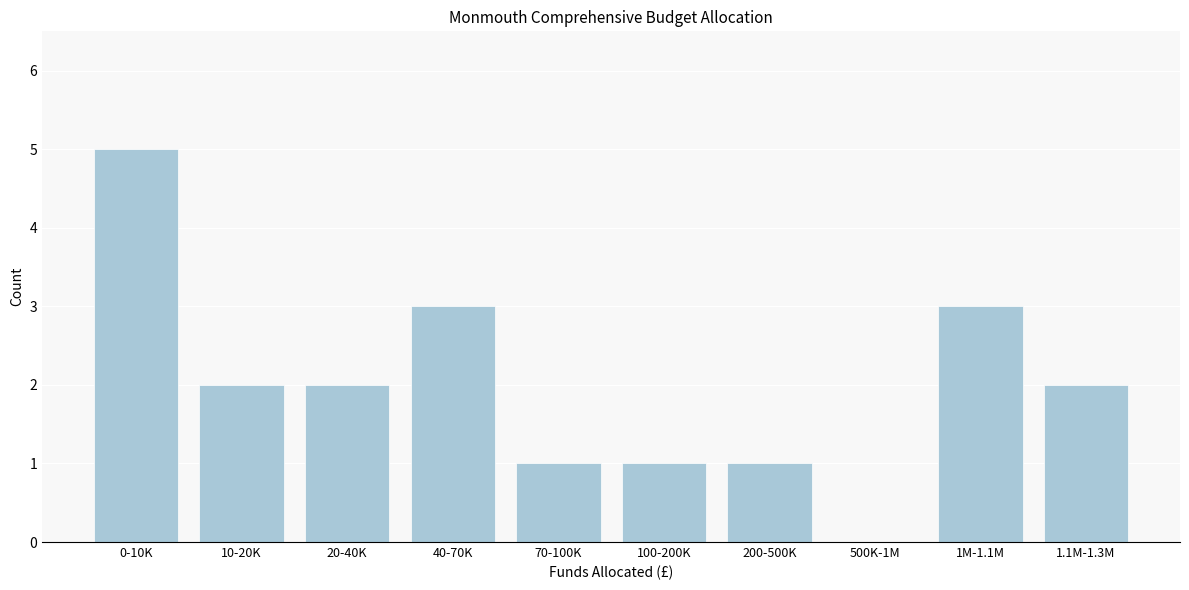

Reading right to left, list all the values displayed in this chart.

1.1M-1.3M=2	1M-1.1M=3	500K-1M=0	200-500K=1	100-200K=1	70-100K=1	40-70K=3	20-40K=2	10-20K=2	0-10K=5